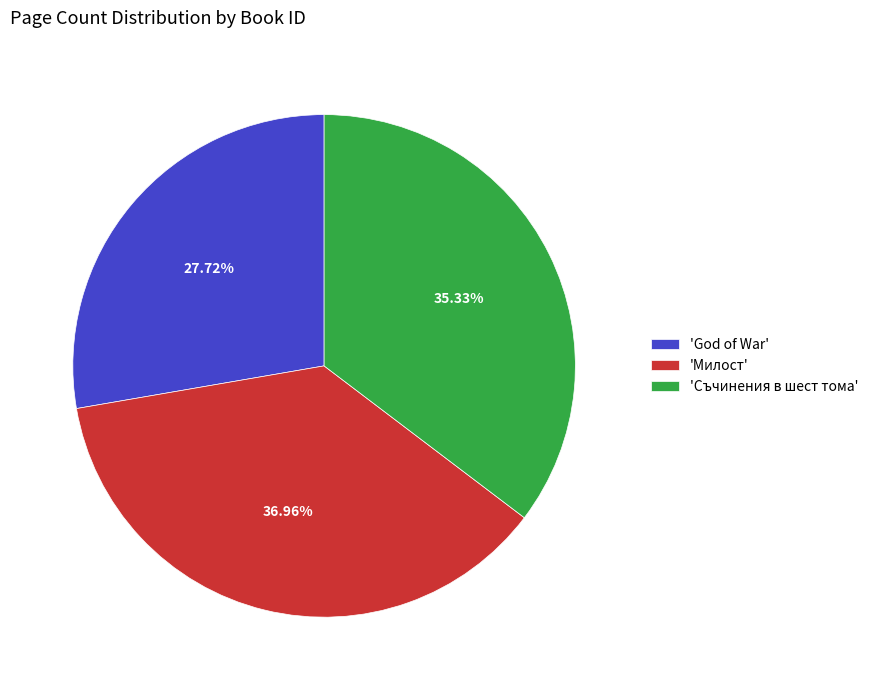

Is 'Милост' the majority of the pie?

No